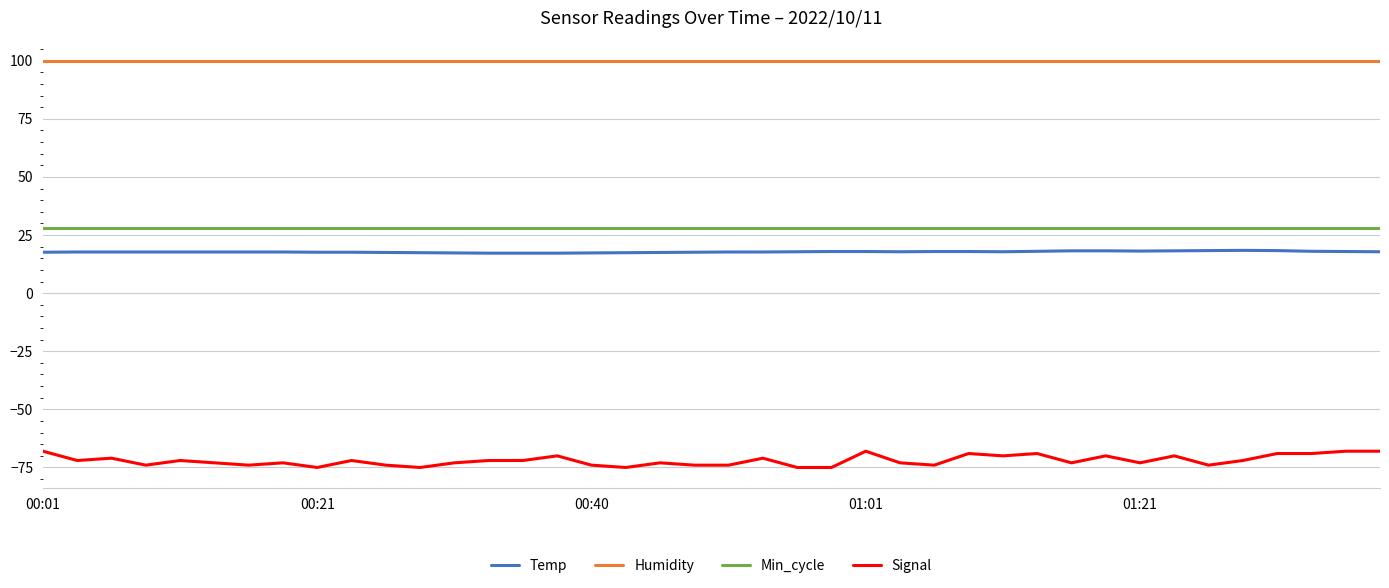

True or false: Signal and Min_cycle intersect in this chart.

False